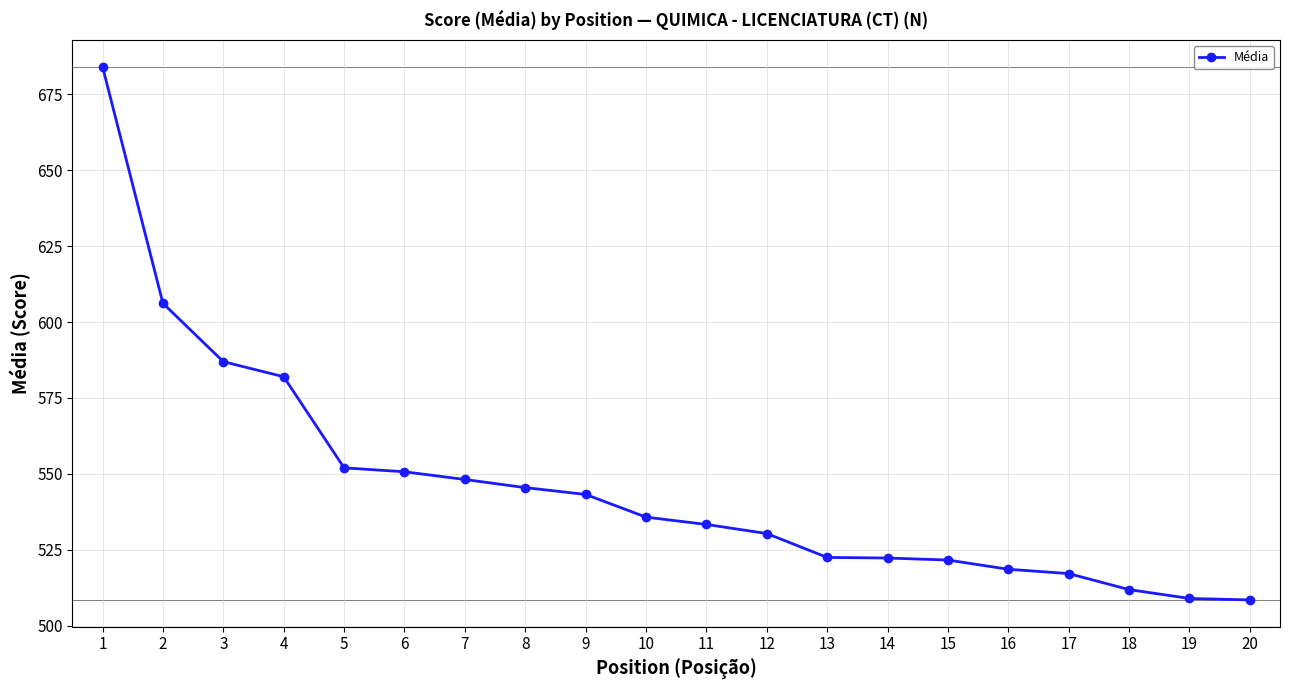

How many values are below 535?

10